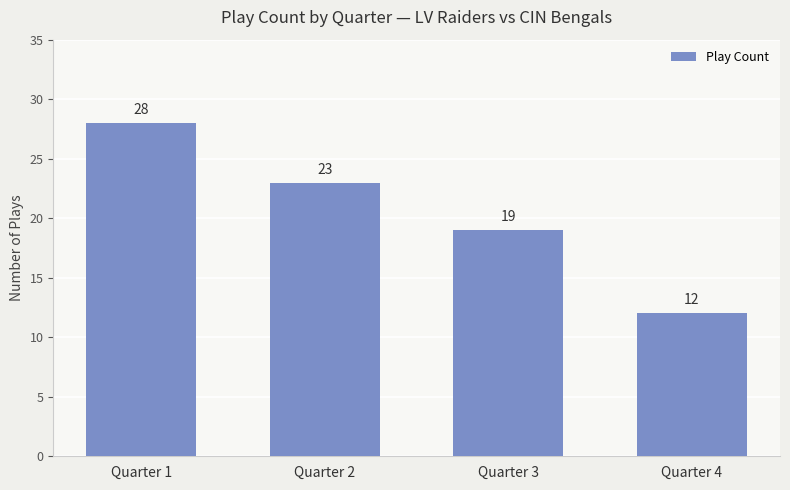

Reading right to left, what are all the values shown in this chart?

12	19	23	28